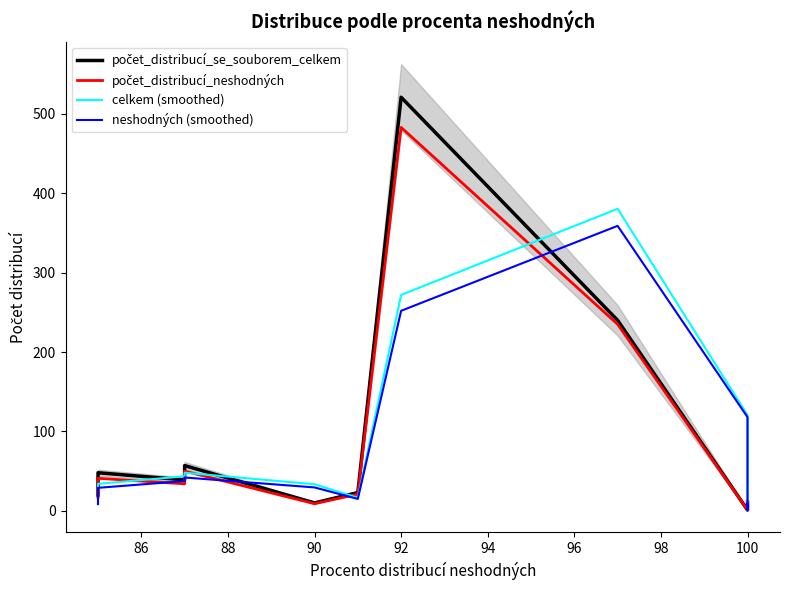

How many times do počet_distribucí_se_souborem_celkem and neshodných (smoothed) cross each other?

3